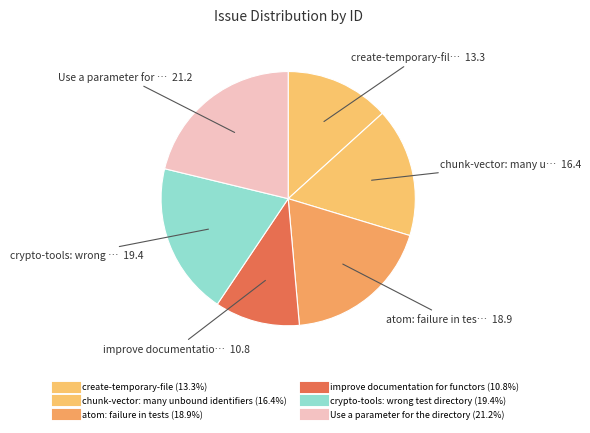

To the nearest percent, what is the combined percentage of create-temporary-file and Use a parameter for the directory?

34%